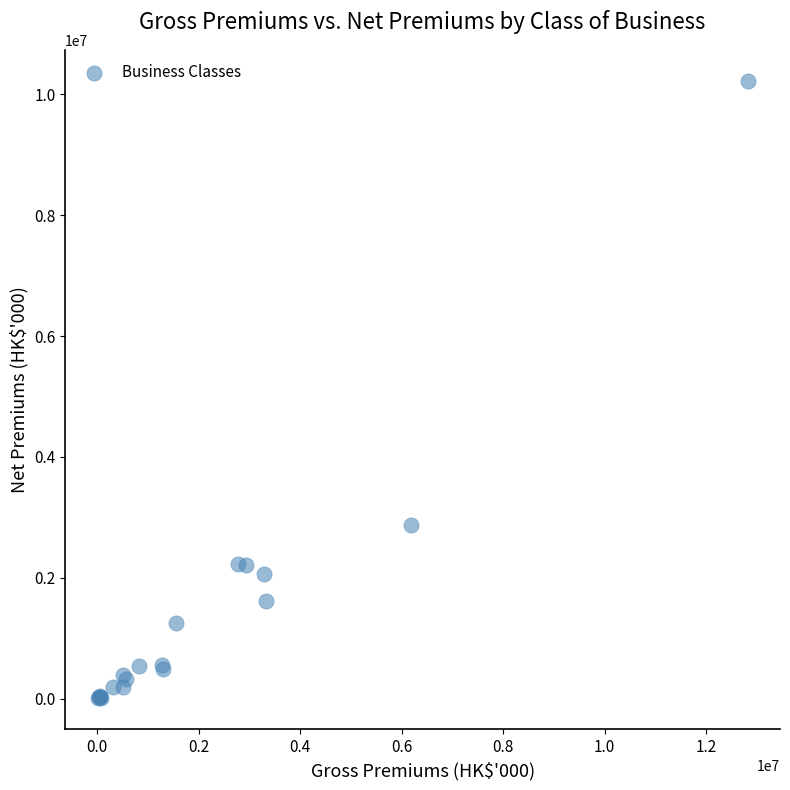

What Y value in the scatter plot is closest to 5115601?

2874187